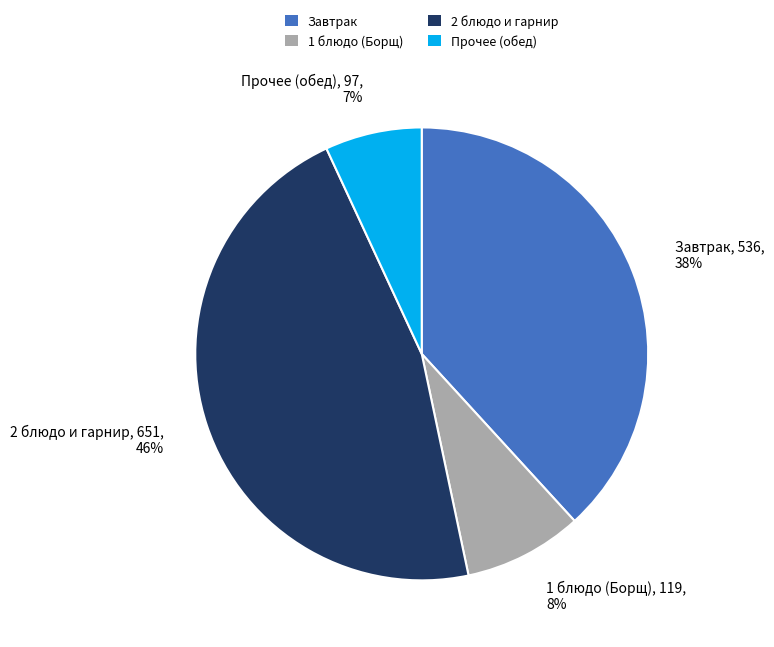

To the nearest percent, what is the difference between the largest and smallest slice percentages?

39%